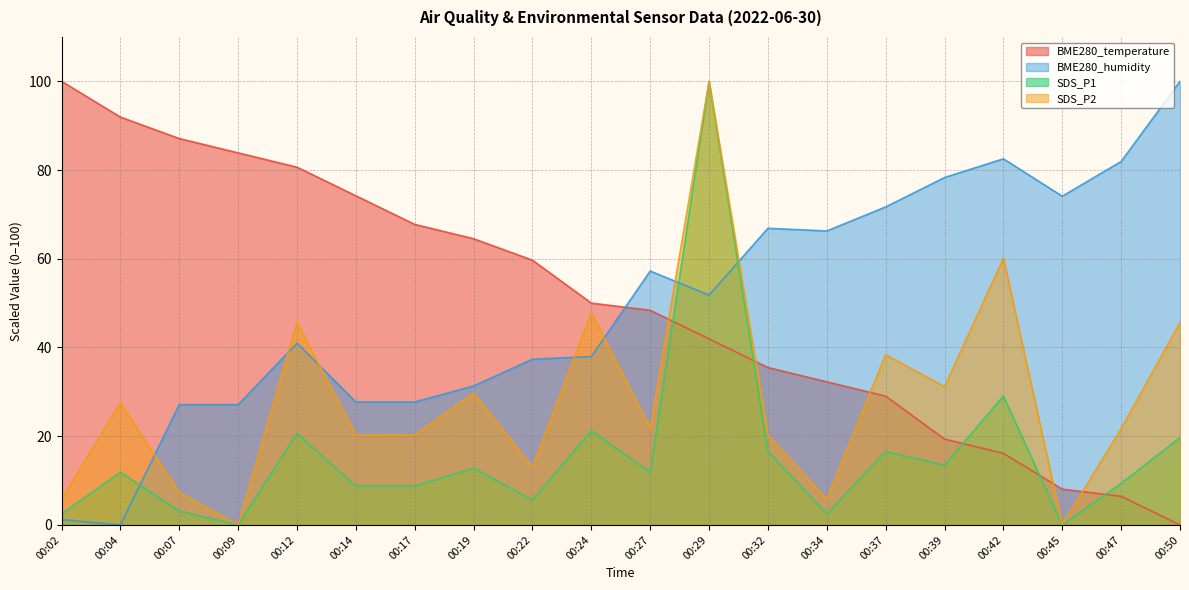

What is the average value of the BME280_humidity series?

49.5